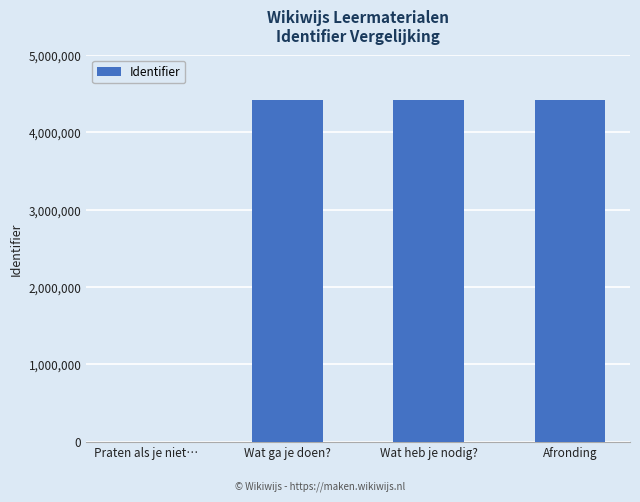

Are the bars grouped side by side (vs. stacked)?

No